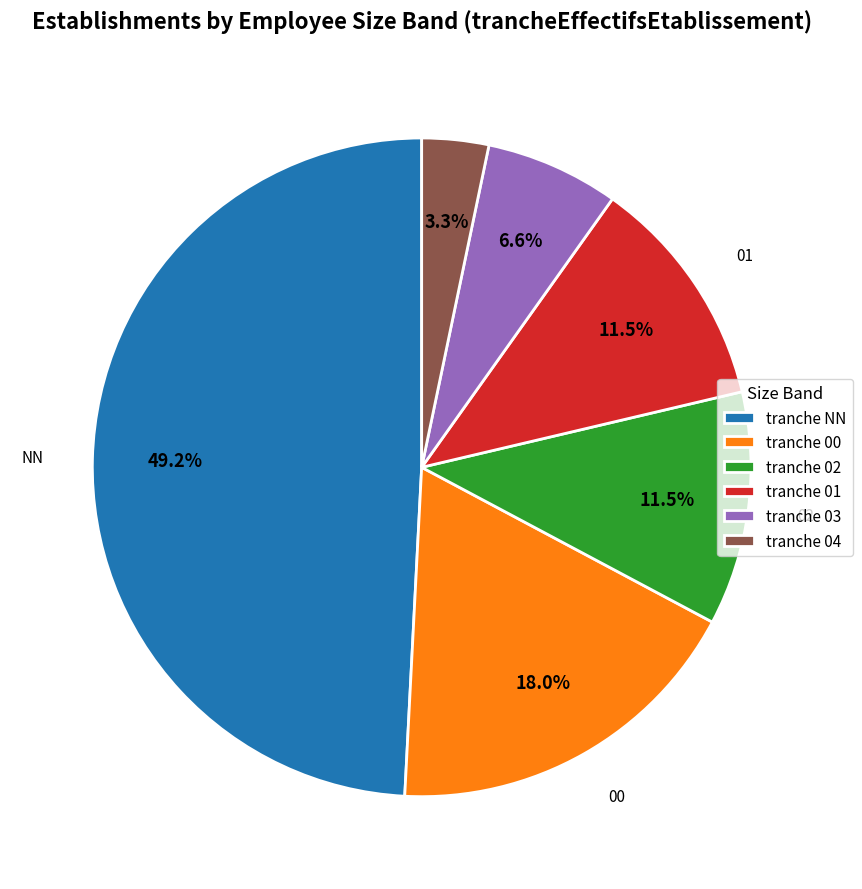

Combined, do tranche 01 and tranche 02 account for over 50%?

No